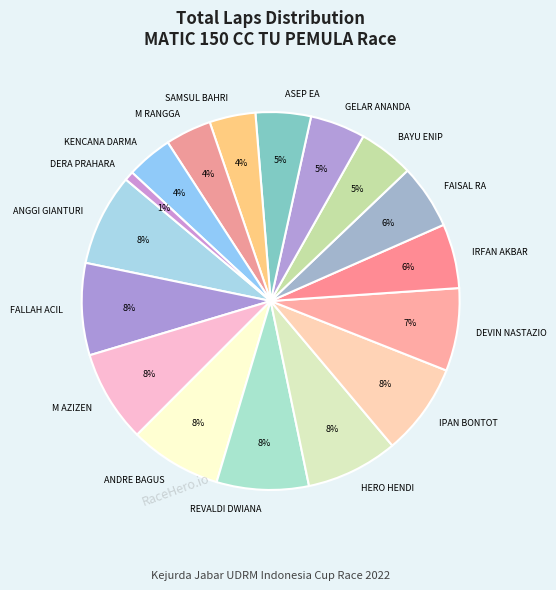

To the nearest percent, what percentage of the pie is IPAN BONTOT?

8%